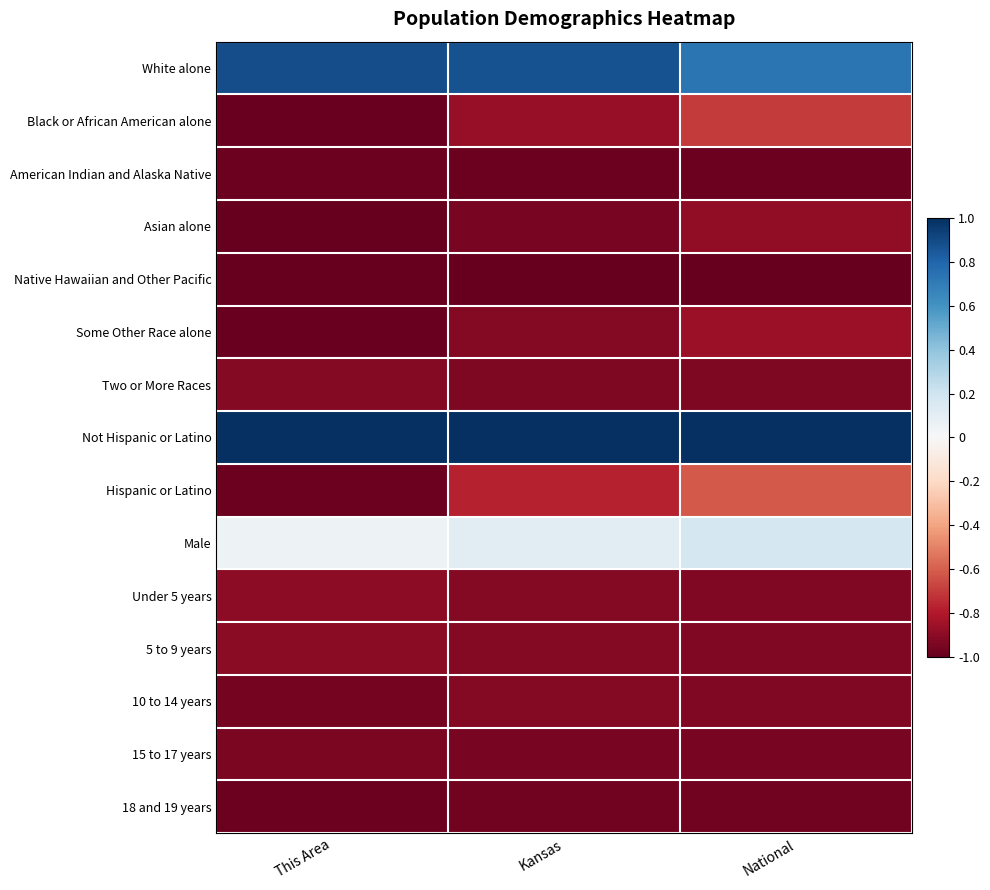

Rank the series by their maximum value, from highest to lowest.

Not Hispanic or Latino, White alone, Male, Hispanic or Latino, Black or African American alone, Some Other Race alone, Asian alone, Under 5 years, 5 to 9 years, Two or More Races, 10 to 14 years, 15 to 17 years, 18 and 19 years, American Indian and Alaska Native, Native Hawaiian and Other Pacific